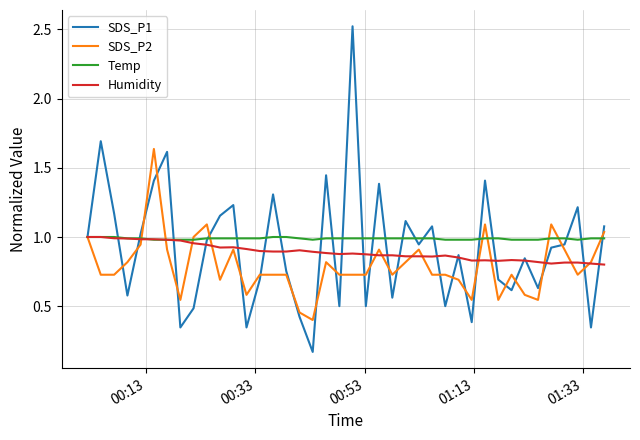

What is the maximum value shown in the chart?

2.5